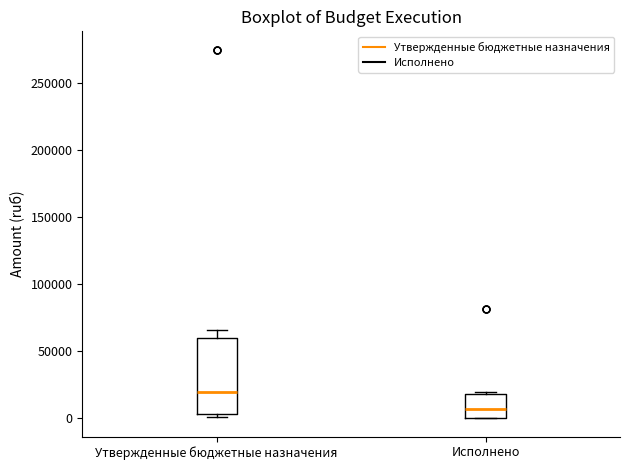

Reading left to right, read every box against the y-axis: the position of its median line, the range the box covers, and the ends of its whiskers. The values are not printed on the chart, so give them approximately, as read against the axis.

Утвержденные бюджетные назначения: median 20000, box 5000 to 60000, whiskers 0 to 65000
Исполнено: median 5000, box 0 to 20000, whiskers 0 to 20000